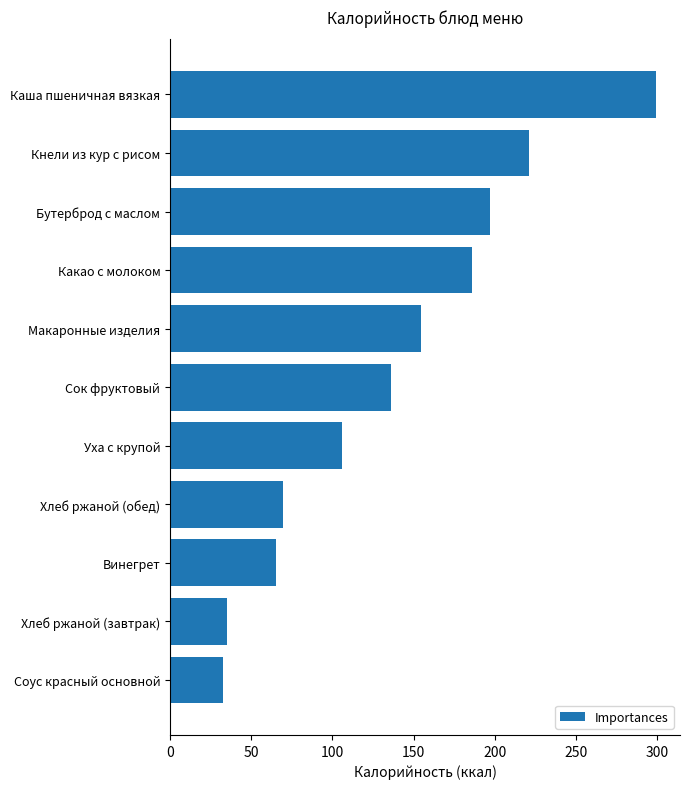

How many values are below 136?

5